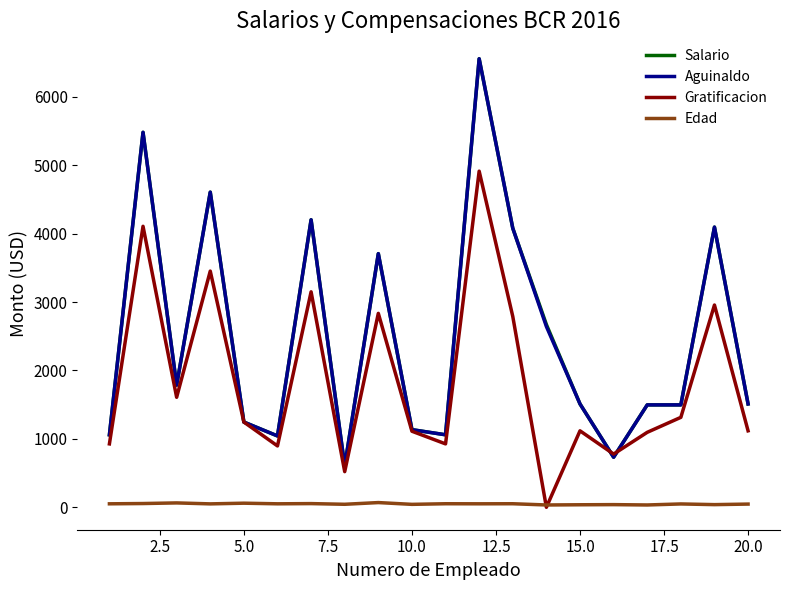

True or false: Aguinaldo and Edad intersect in this chart.

False